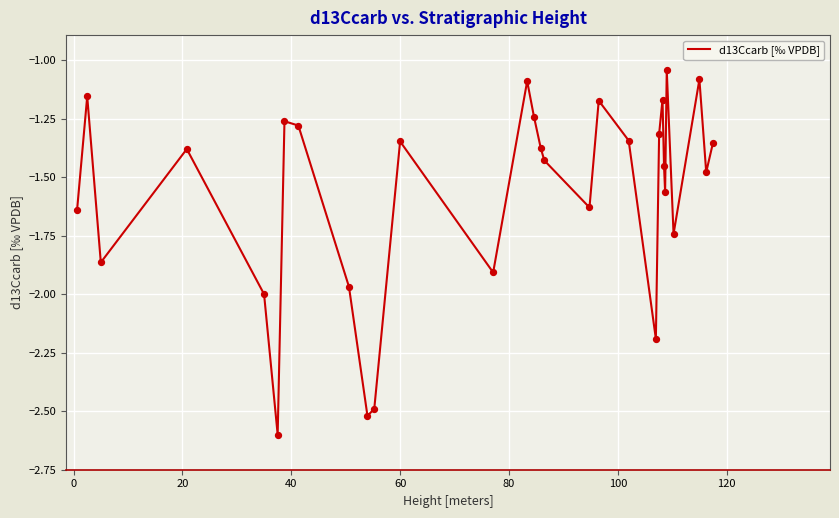

What is the minimum value shown in the chart?

-2.6